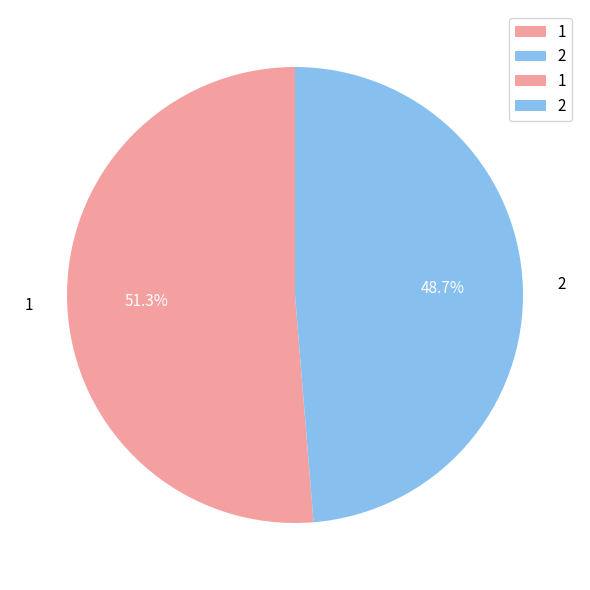

How much of the chart is everything except 1?

48.7%